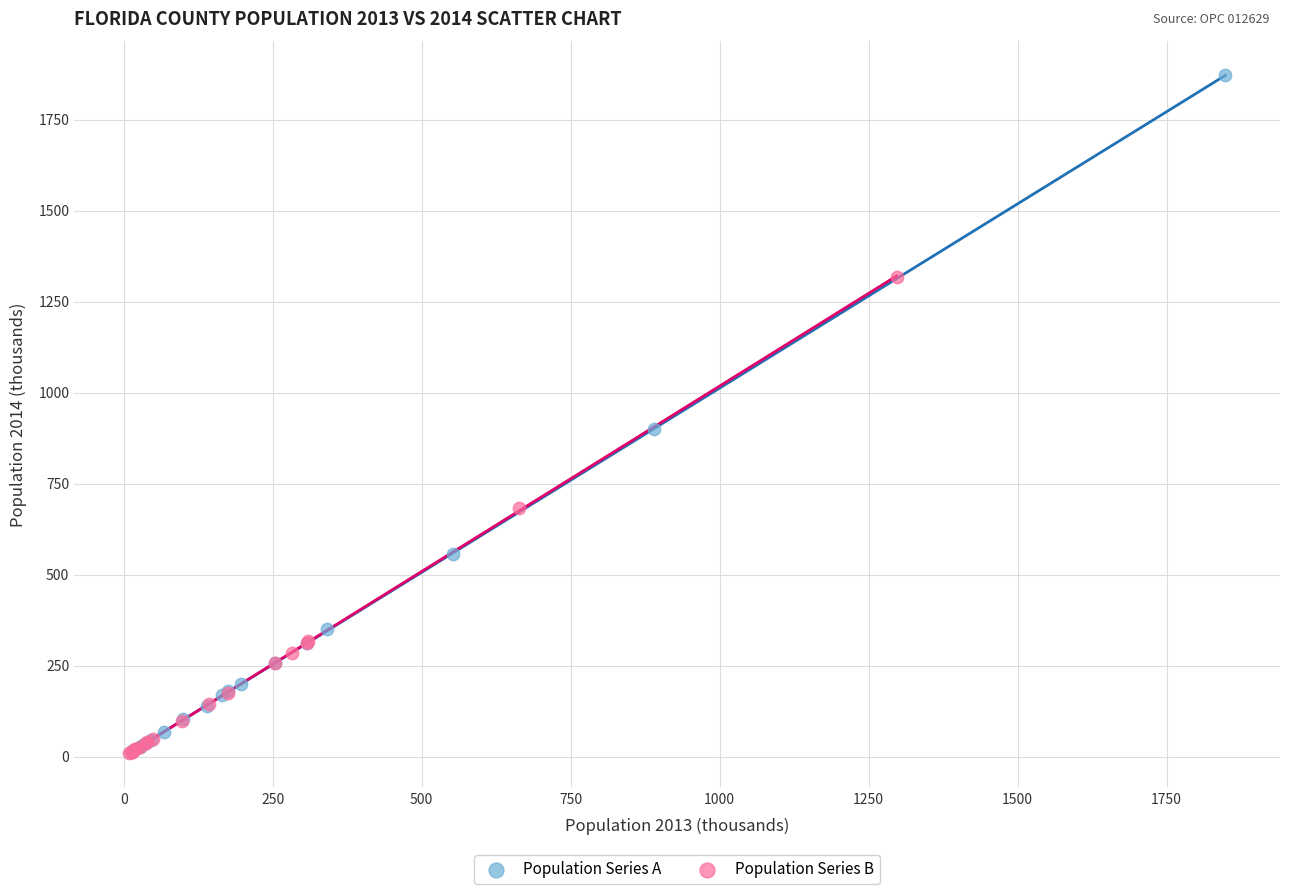

Which series has the widest spread of Y values?

Population Series A